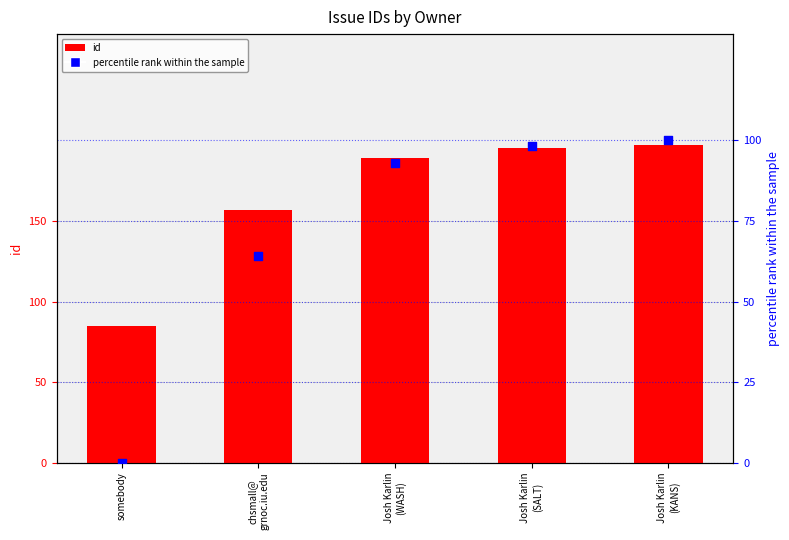

What is the total value across all series at Josh Karlin
(WASH)?

281.9